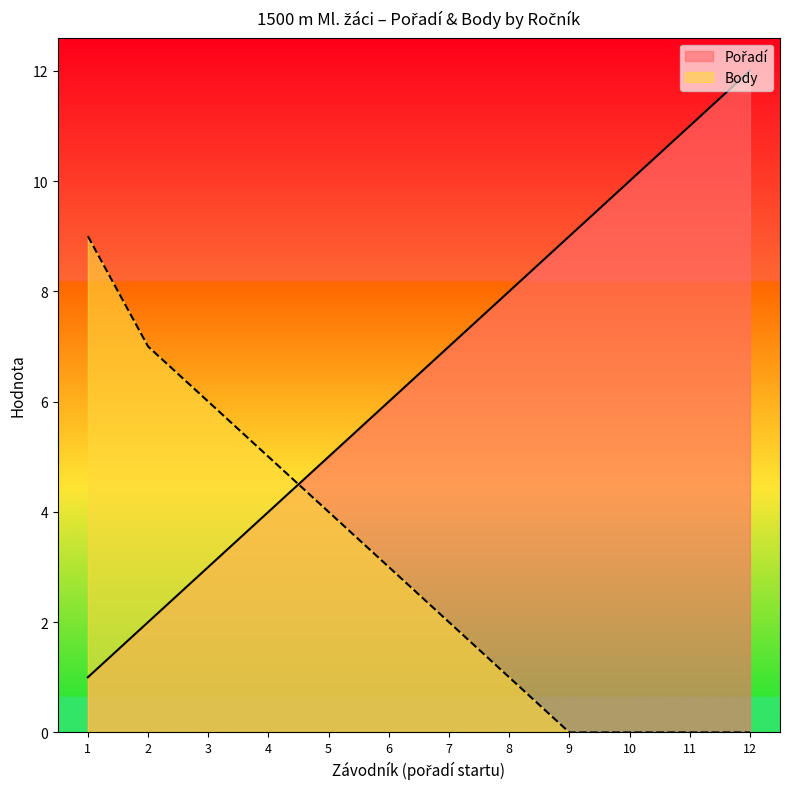

What is the maximum value shown in the chart?

12